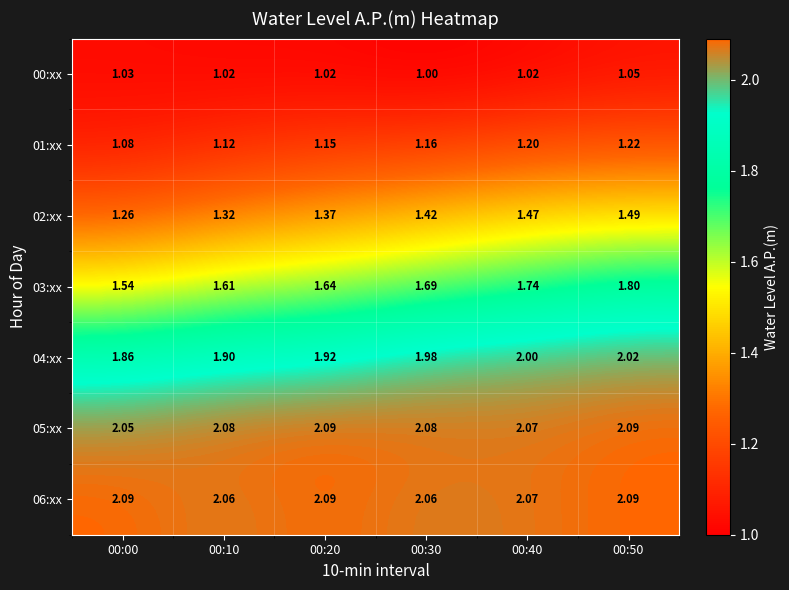

Is the value of 05:xx at 00:00 greater than the value of 04:xx at 00:50?

Yes